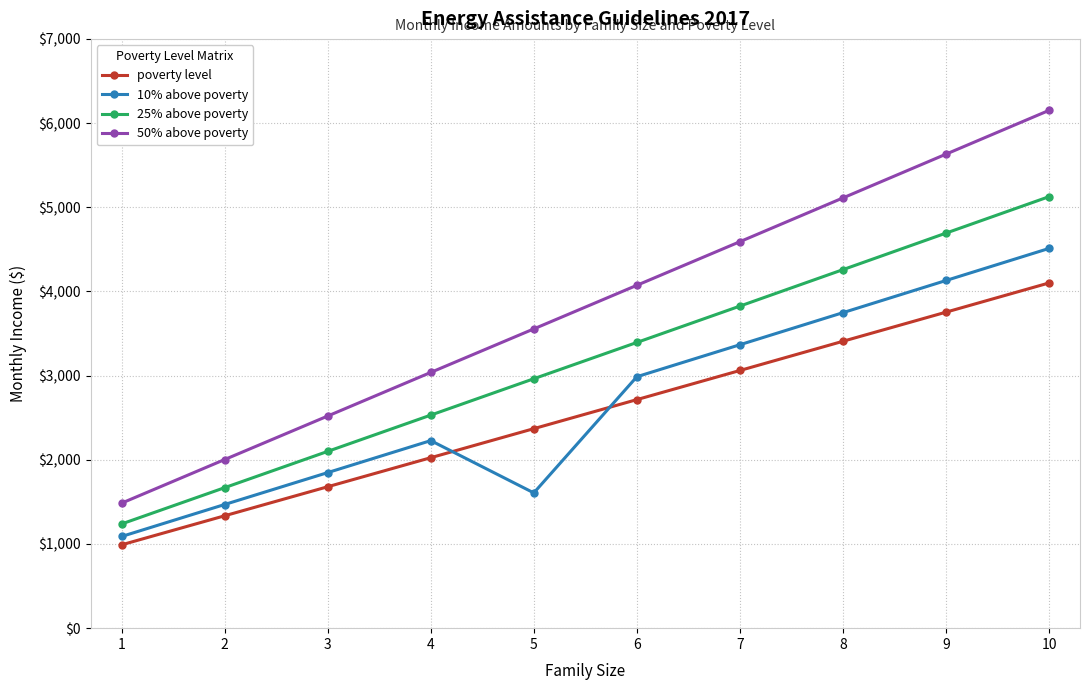

What is the sum of all 50% above poverty values?

38158